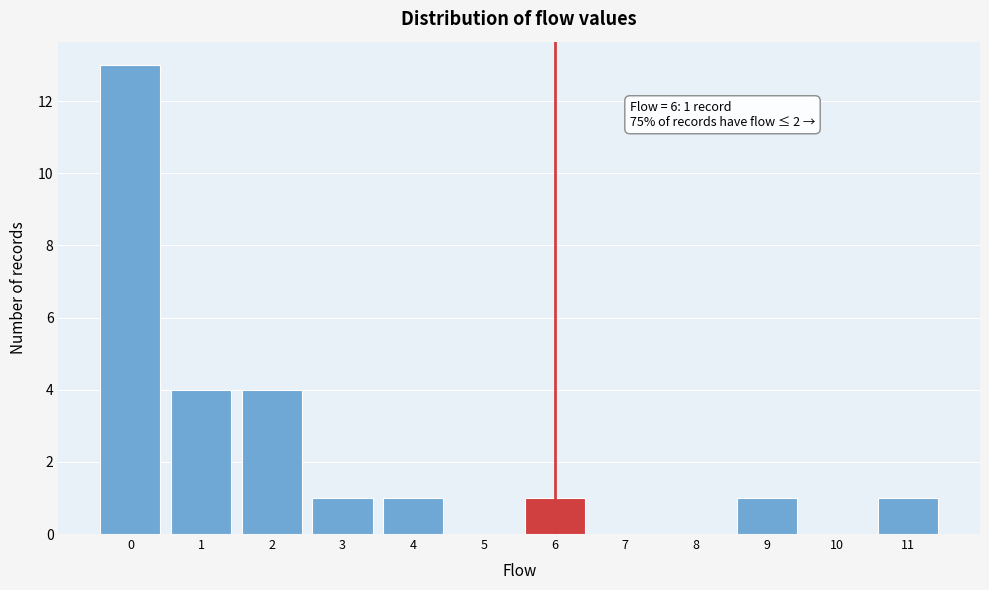

Which range on the x-axis has the tallest bar?

-0.5 to 0.5